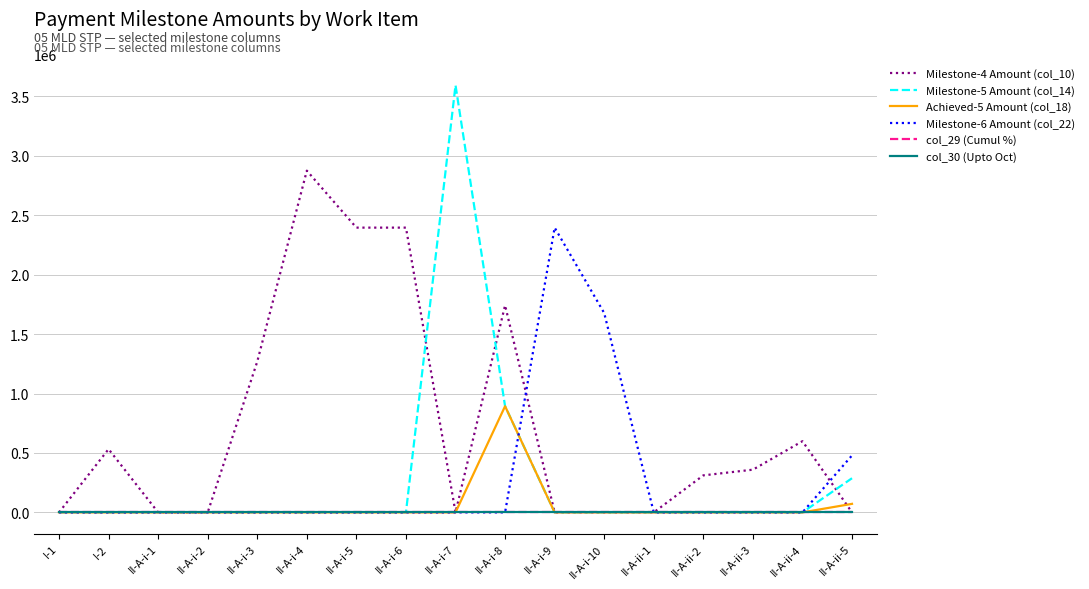

Where is the first local maximum for col_29 (Cumul %)?

II-A-i-8